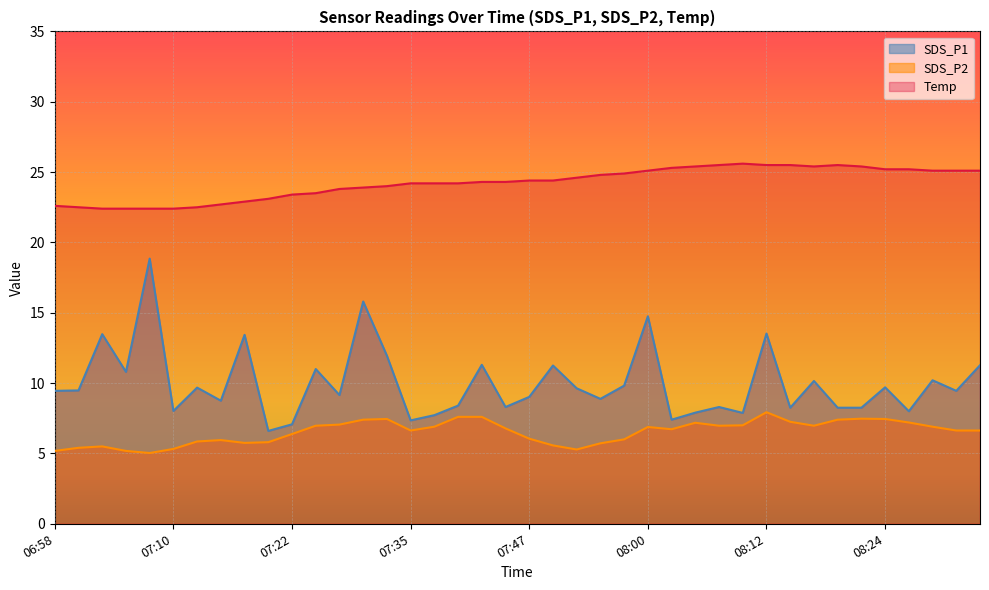

Which category has the highest value in the SDS_P1 series?

07:08